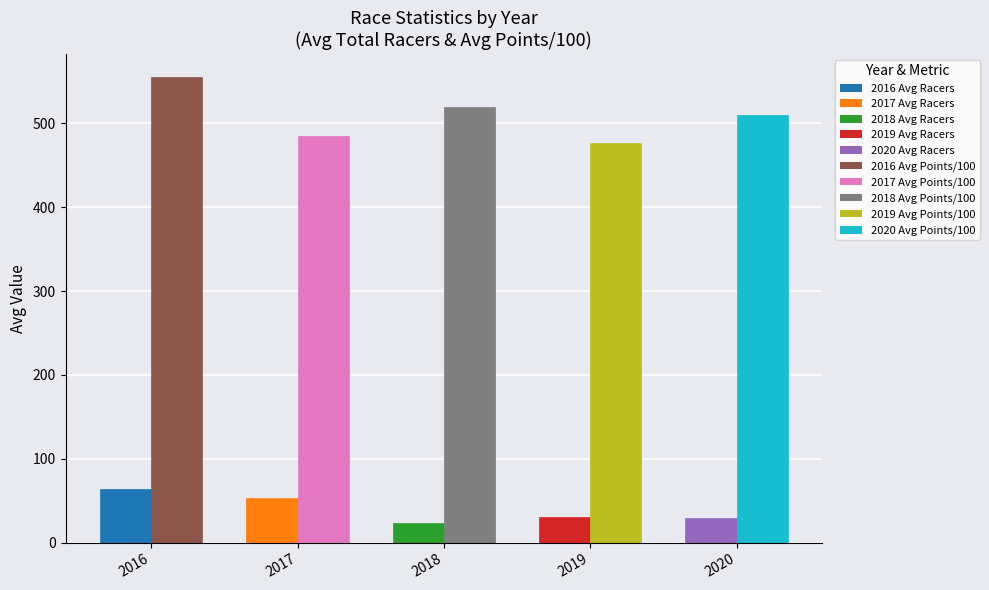

What is the spread (max minus min) of values at 2017?

430.5